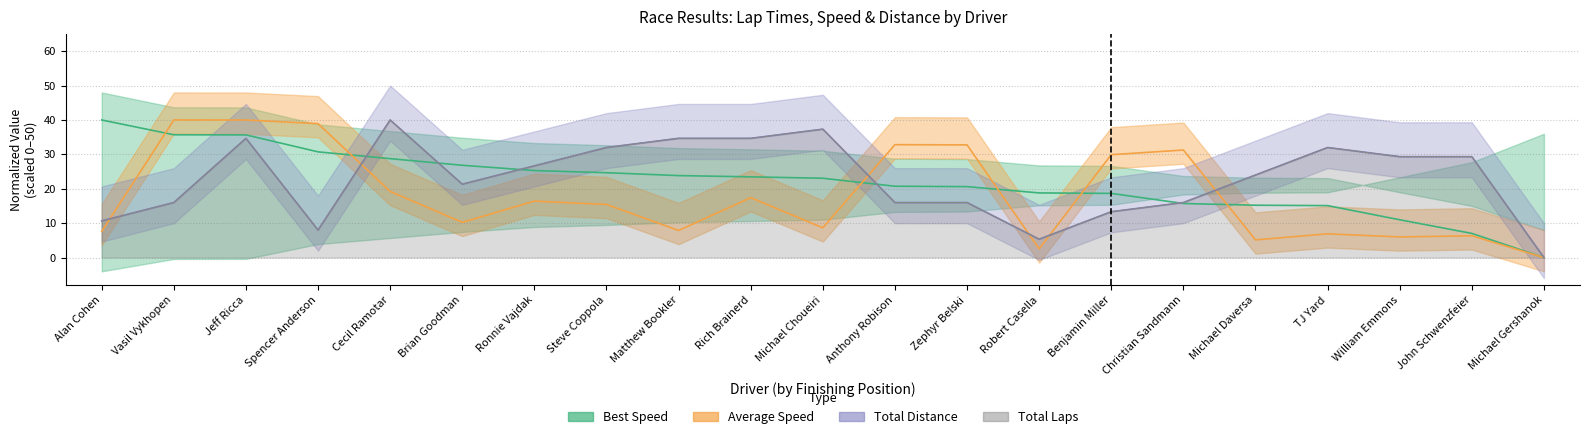

Reading right to left, transcribe all the data shown in this chart.

Total Laps: Michael Gershanok=0.0	John Schwenzfeier=29.3	William Emmons=29.3	TJ Yard=32.0	Michael Daversa=24.0	Christian Sandmann=16.0	Benjamin Miller=13.3	Robert Casella=5.3	Zephyr Belski=16.0	Anthony Robison=16.0	Michael Choueiri=37.3	Rich Brainerd=34.7	Matthew Bookler=34.7	Steve Coppola=32.0	Ronnie Vajdak=26.7	Brian Goodman=21.3	Cecil Ramotar=40.0	Spencer Anderson=8.0	Jeff Ricca=34.7	Vasil Vykhopen=16.0	Alan Cohen=10.7
Best Lap time: Michael Gershanok=0.0	John Schwenzfeier=7.0	William Emmons=11.0	TJ Yard=15.1	Michael Daversa=15.2	Christian Sandmann=15.7	Benjamin Miller=18.7	Robert Casella=18.8	Zephyr Belski=20.6	Anthony Robison=20.7	Michael Choueiri=23.1	Rich Brainerd=23.5	Matthew Bookler=23.8	Steve Coppola=24.7	Ronnie Vajdak=25.3	Brian Goodman=26.8	Cecil Ramotar=28.8	Spencer Anderson=30.7	Jeff Ricca=35.7	Vasil Vykhopen=35.7	Alan Cohen=40.0
Average Speed: Michael Gershanok=0.0	John Schwenzfeier=6.3	William Emmons=6.0	TJ Yard=6.9	Michael Daversa=5.1	Christian Sandmann=31.3	Benjamin Miller=29.9	Robert Casella=2.5	Zephyr Belski=32.8	Anthony Robison=32.8	Michael Choueiri=8.7	Rich Brainerd=17.4	Matthew Bookler=7.9	Steve Coppola=15.4	Ronnie Vajdak=16.4	Brian Goodman=10.2	Cecil Ramotar=19.2	Spencer Anderson=38.9	Jeff Ricca=40.0	Vasil Vykhopen=40.0	Alan Cohen=7.6
Total Distance: Michael Gershanok=0.0	John Schwenzfeier=29.3	William Emmons=29.3	TJ Yard=32.0	Michael Daversa=24.0	Christian Sandmann=16.0	Benjamin Miller=13.3	Robert Casella=5.3	Zephyr Belski=16.0	Anthony Robison=16.0	Michael Choueiri=37.3	Rich Brainerd=34.7	Matthew Bookler=34.7	Steve Coppola=32.0	Ronnie Vajdak=26.7	Brian Goodman=21.3	Cecil Ramotar=40.0	Spencer Anderson=8.0	Jeff Ricca=34.7	Vasil Vykhopen=16.0	Alan Cohen=10.7